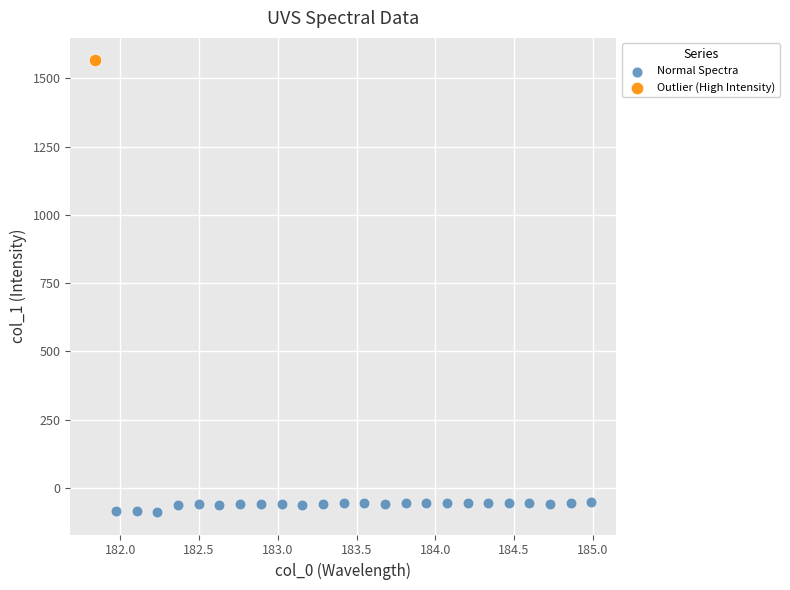

What are all the series names shown in the legend?

Normal Spectra, Outlier (High Intensity)